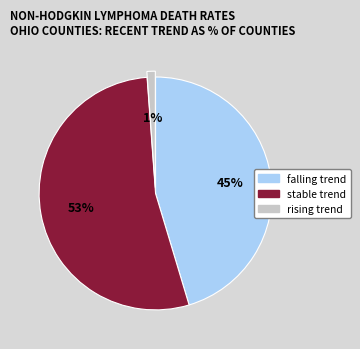

Is there any slice that represents more than half of the pie?

Yes